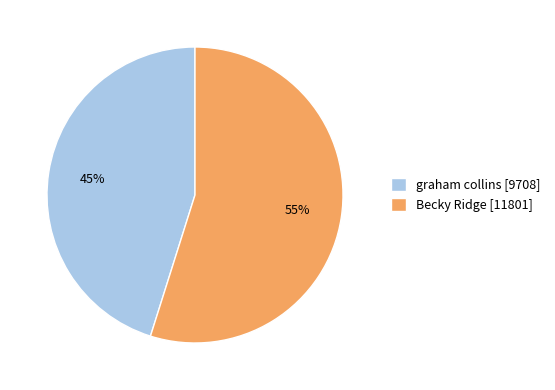

How many slices are in this pie chart?

2